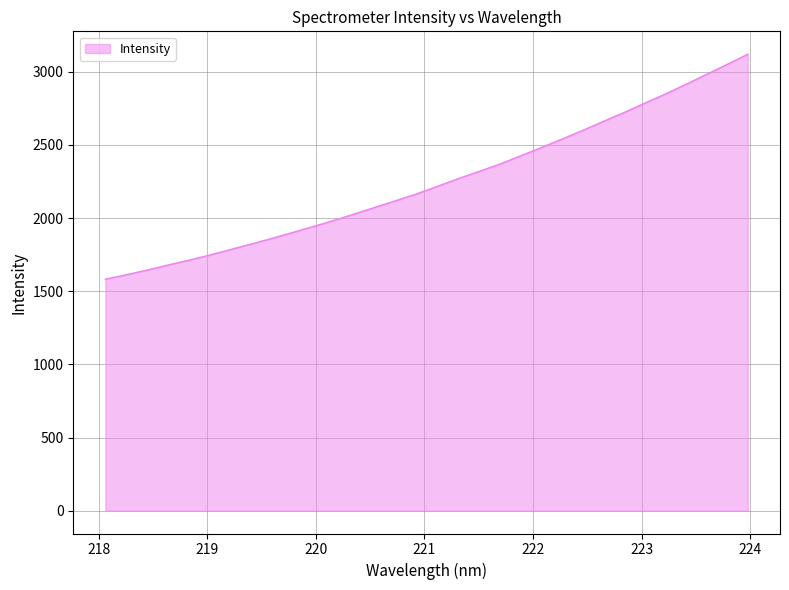

Does the chart have visible grid lines?

Yes